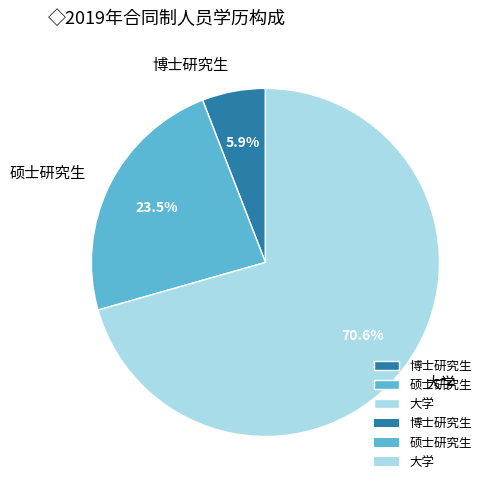

Does 博士研究生 represent more than half of the total?

No